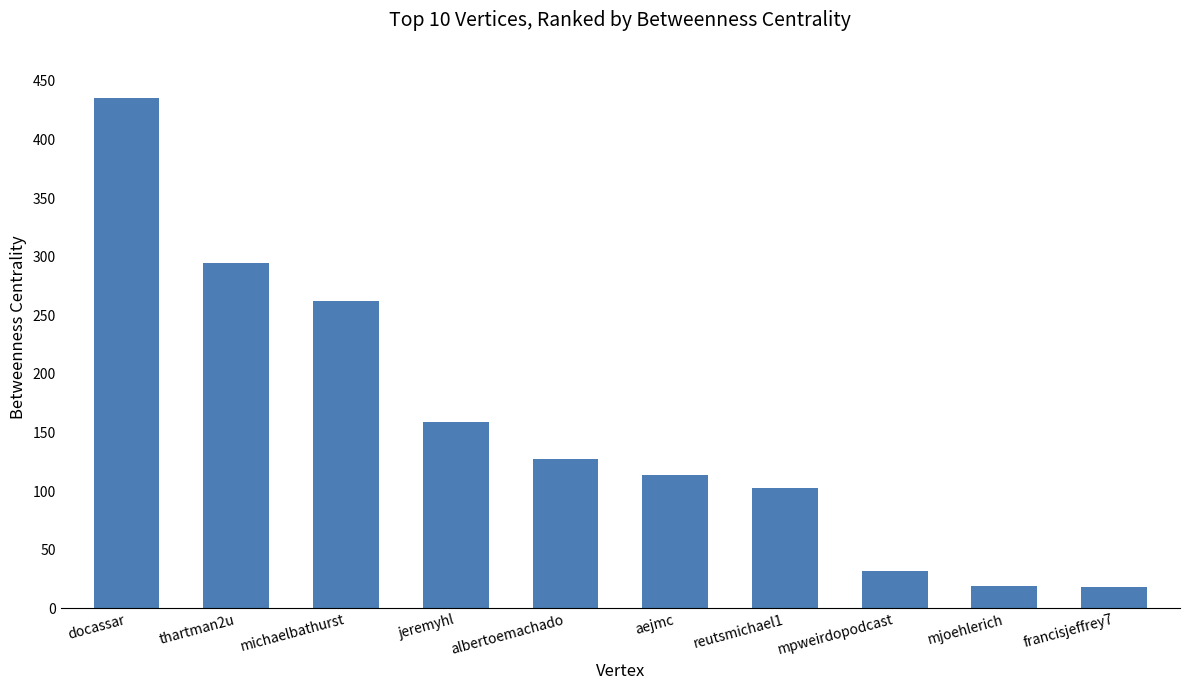

How many values exceed 127?

5